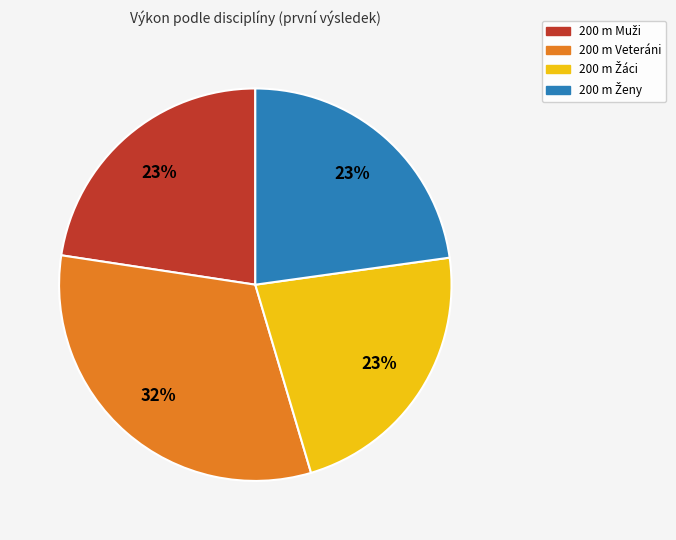

Is it true that 200 m Veteráni is 32% of the pie?

True